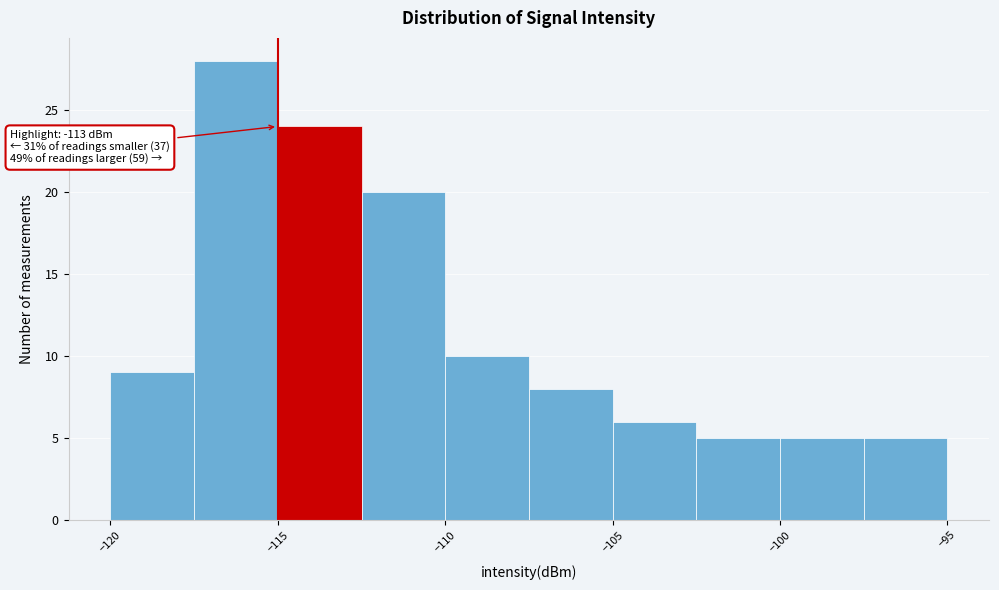

Which range on the x-axis has the tallest bar?

-117.5 to -115.0